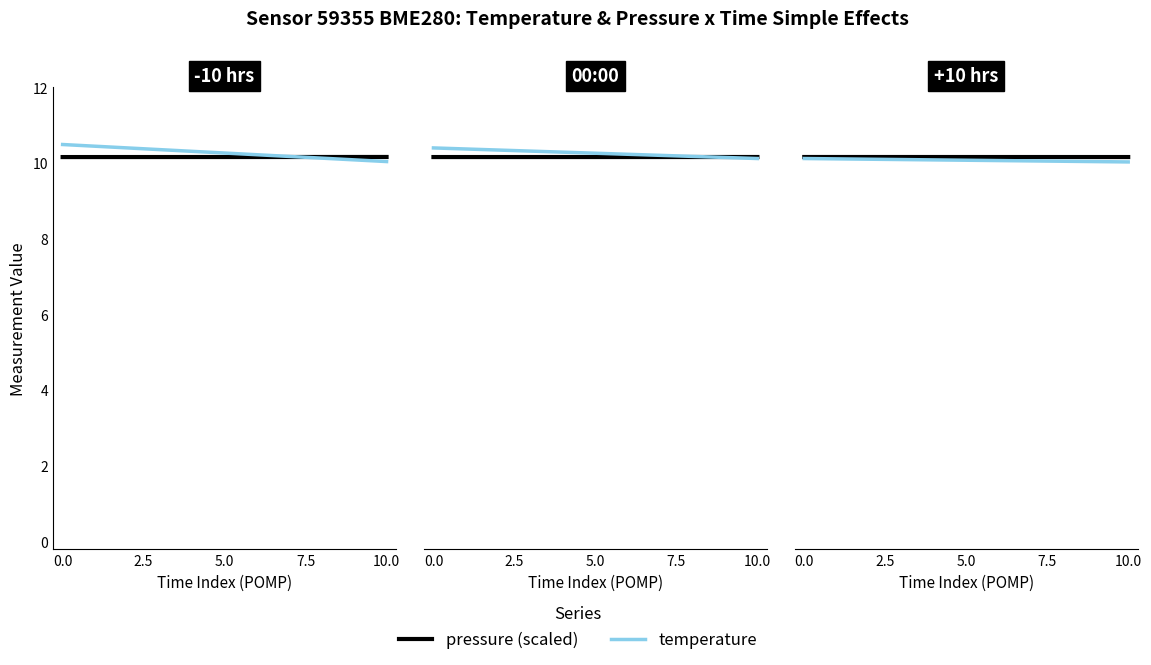

Count the number of data series in this chart.

2